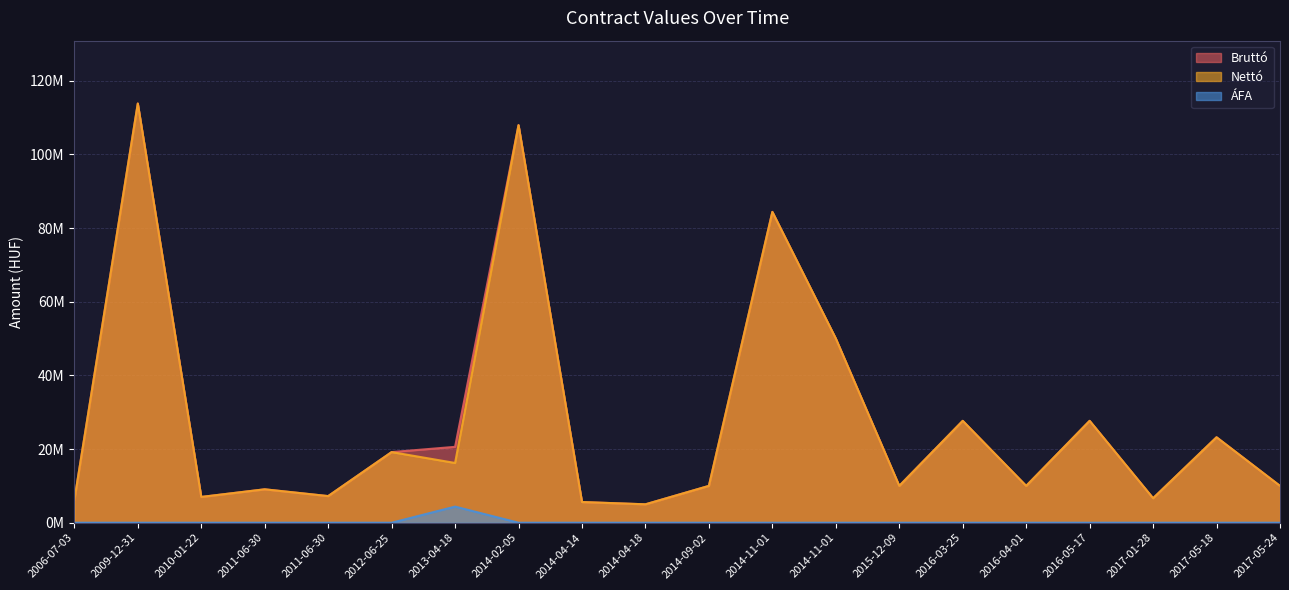

True or false: Bruttó and ÁFA cross at least once.

False